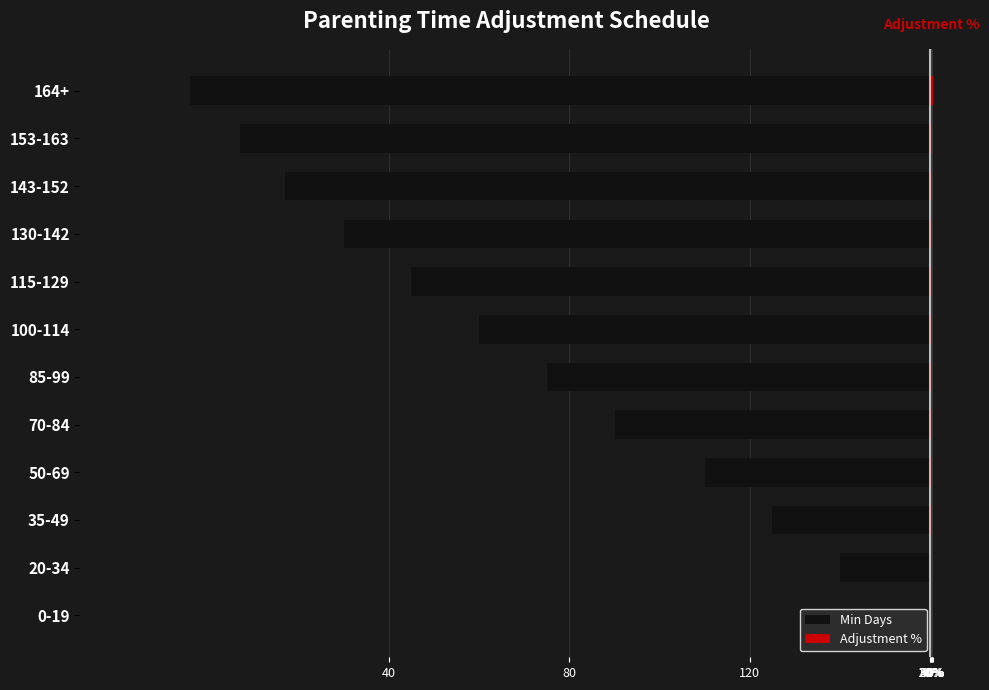

The value of Adjustment % at 130-142 is 0.4. True or false?

False